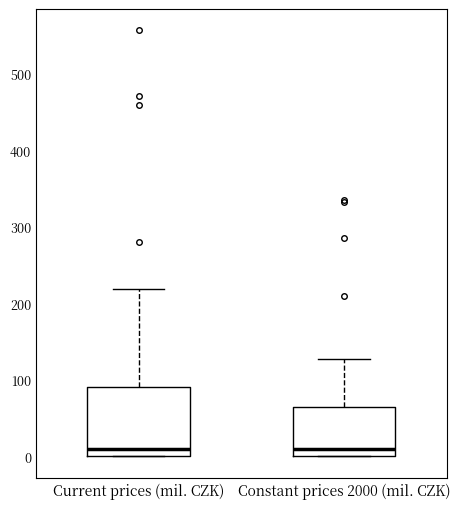

Comparing the boxes themselves (not the whiskers), which one is the tallest?

Current prices (mil. CZK)